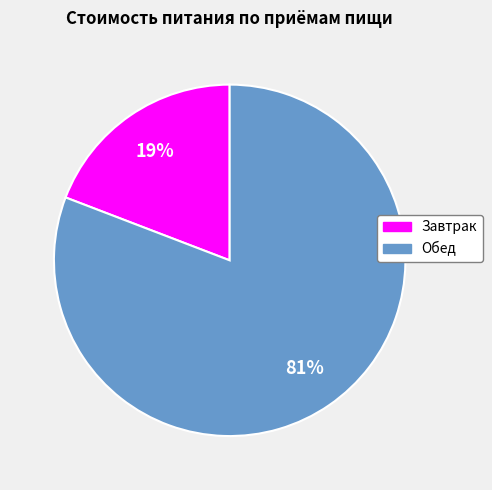

Is the sum of Обед and Завтрак greater than half?

Yes